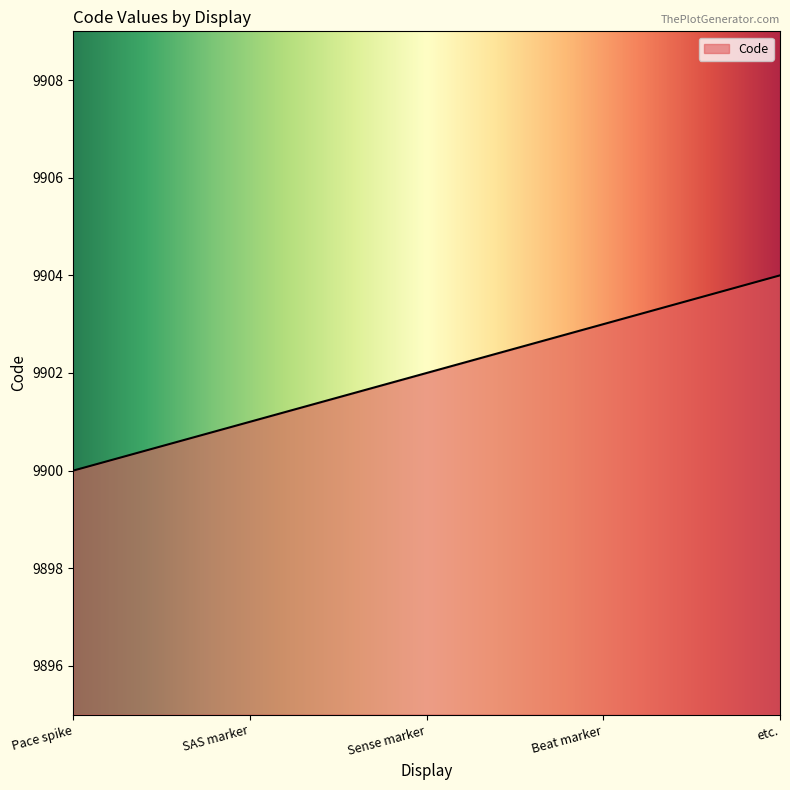

Reading left to right, transcribe all the data shown in this chart.

Pace spike=9900	SAS marker=9901	Sense marker=9902	Beat marker=9903	etc.=9904